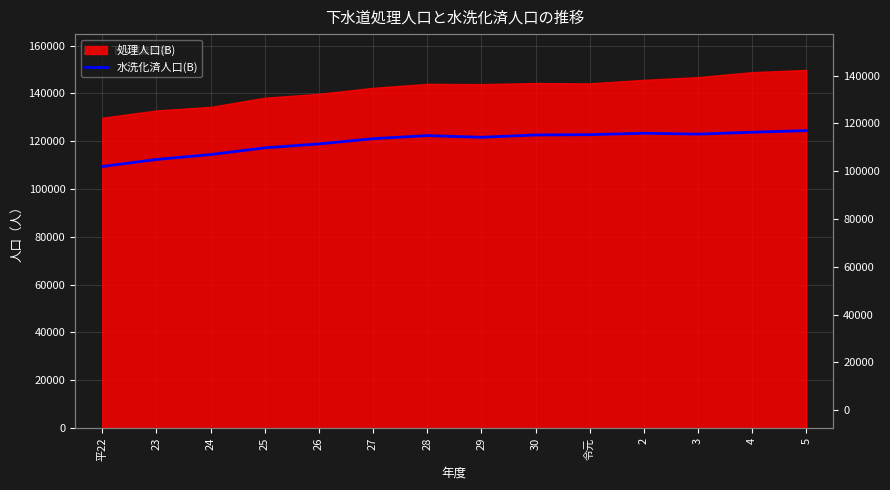

List the labels in order of value, largest first.

5, 4, 2, 3, 令元, 30, 28, 29, 27, 26, 25, 24, 23, 平22